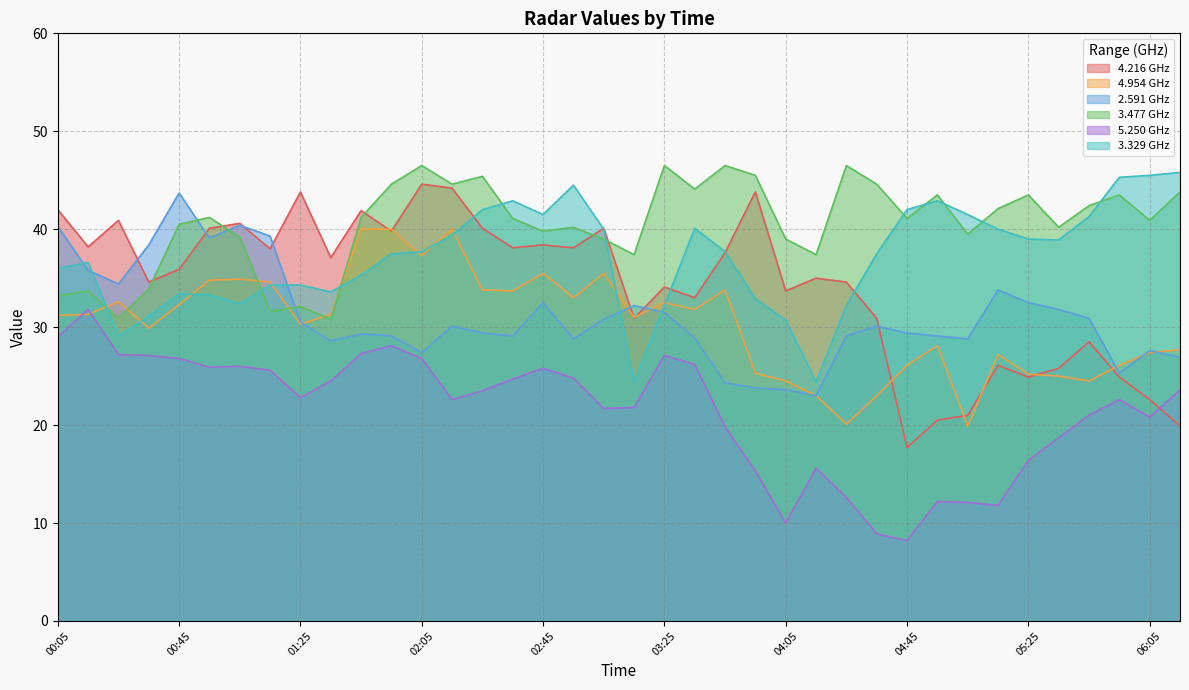

Rank the series by their maximum value, from highest to lowest.

3.477 GHz, 3.329 GHz, 4.216 GHz, 2.591 GHz, 4.954 GHz, 5.250 GHz